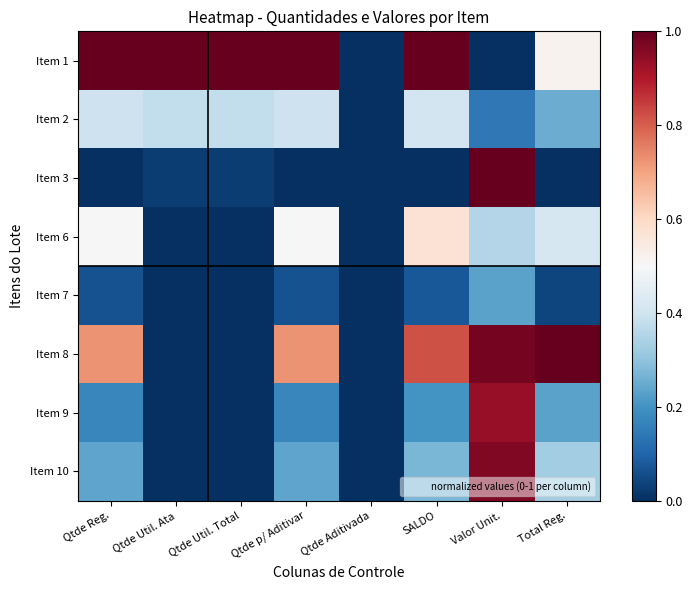

What is the total value across all series at Qtde Util. Ata?

1.4